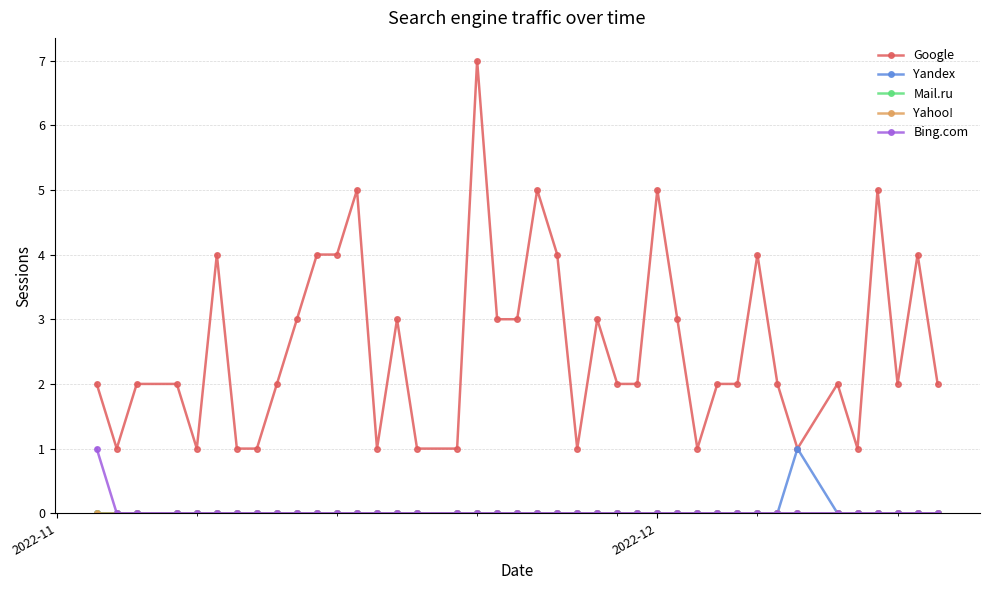

Does the chart have visible grid lines?

Yes